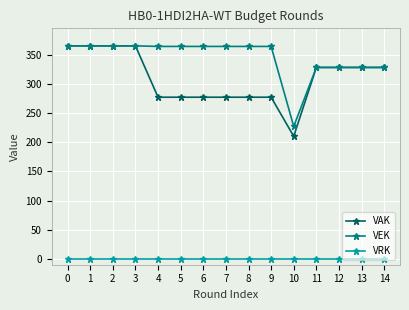

What is the value of the VEK point at the 15th from the left?

328